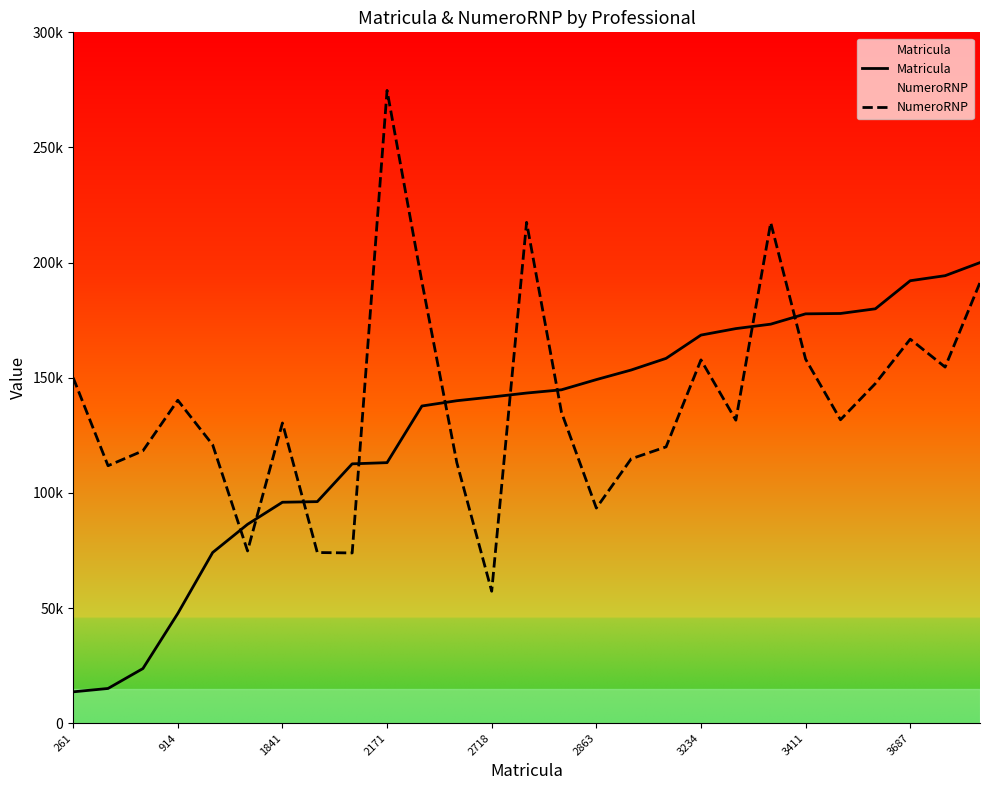

True or false: NumeroRNP has a value of 131563.0 at 19.

True